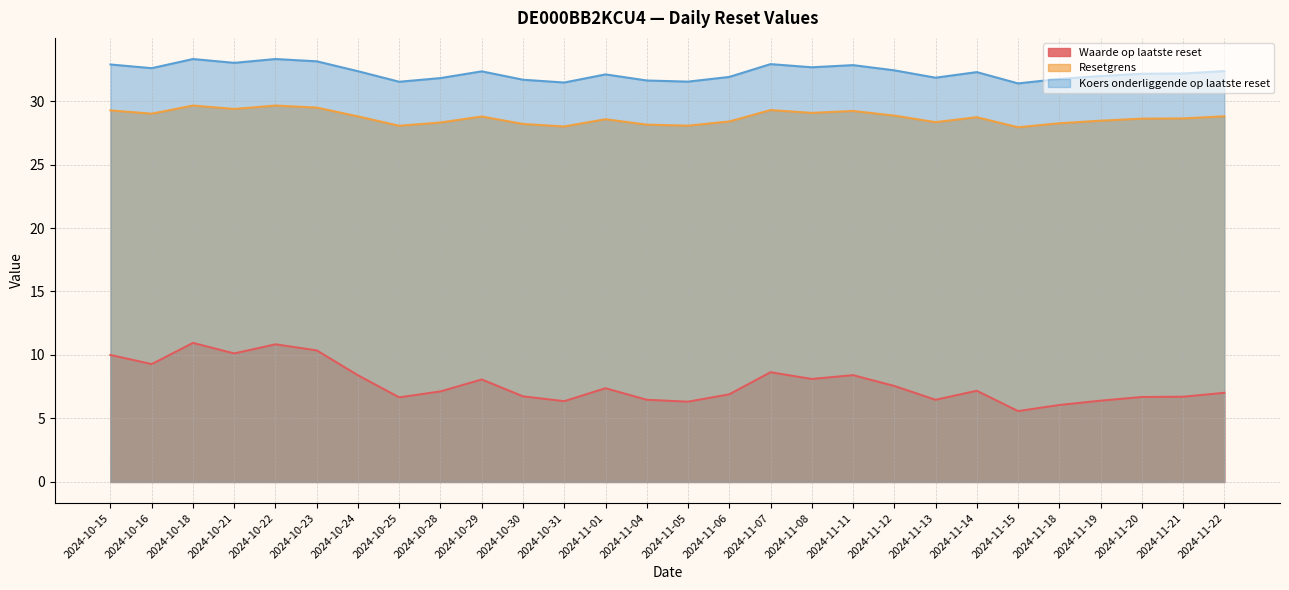

What is the difference between the maximum and second lowest values in the Koers onderliggende op laatste reset series?

1.9